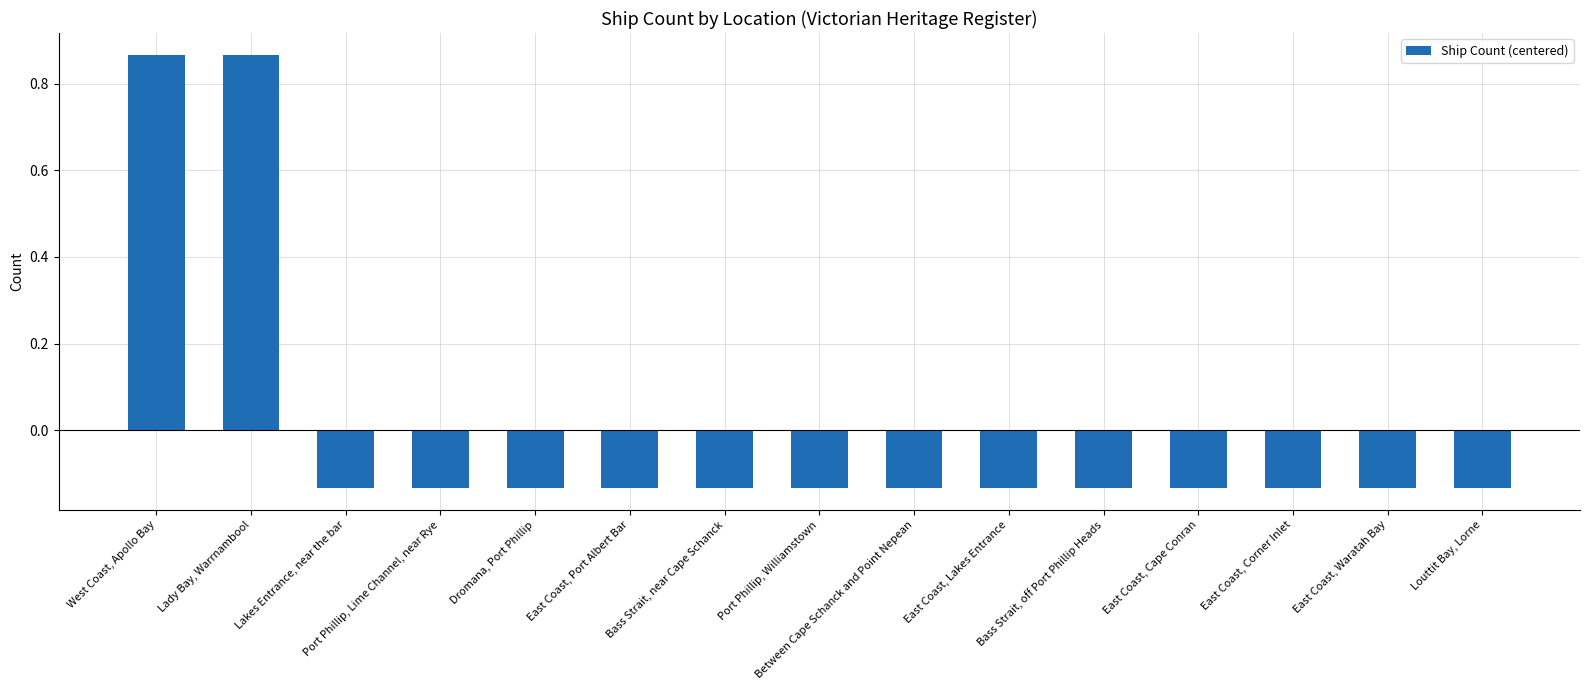

What is the difference between the maximum and minimum values?

1.0